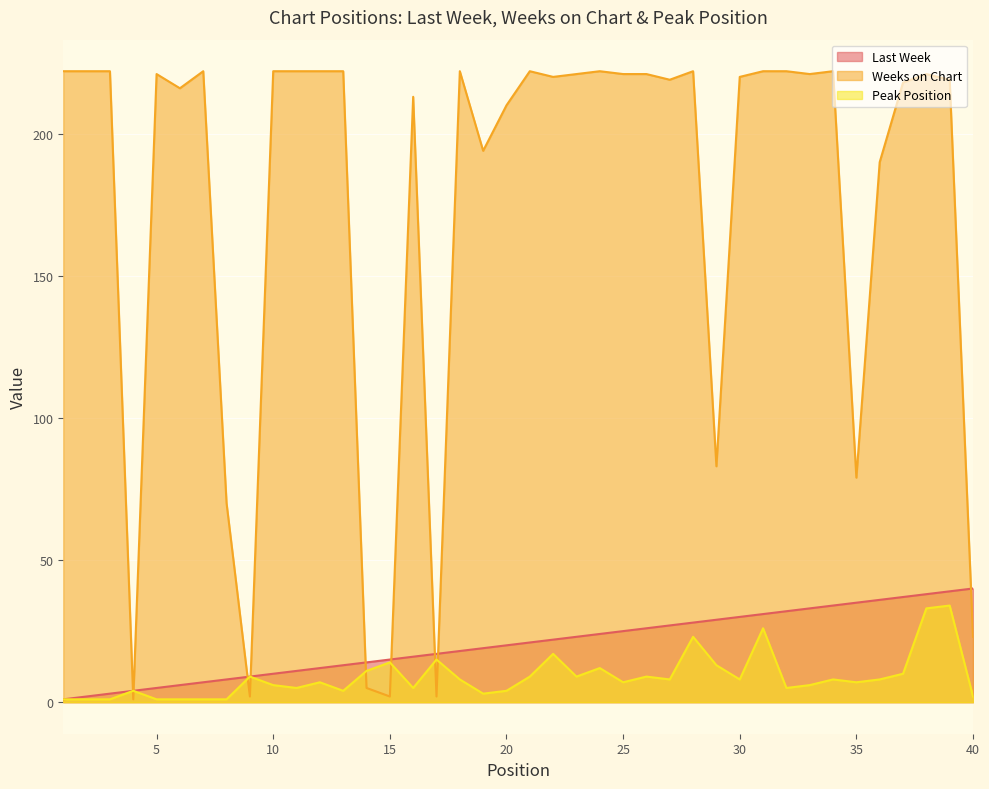

True or false: Last Week and Peak Position intersect in this chart.

False